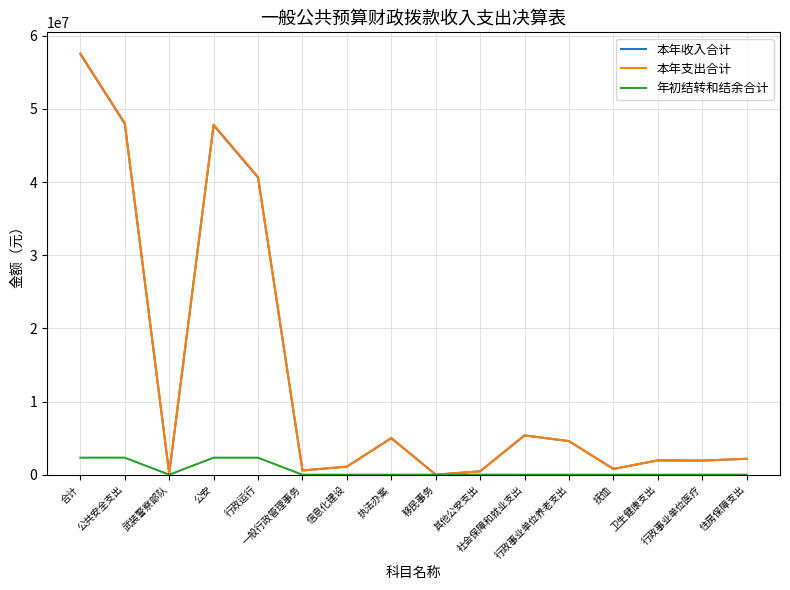

What is the maximum value shown in the chart?

57596448.0